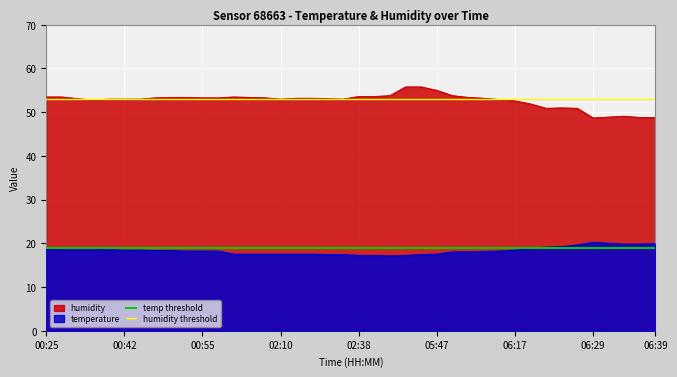

How many lines are shown in the chart?

2